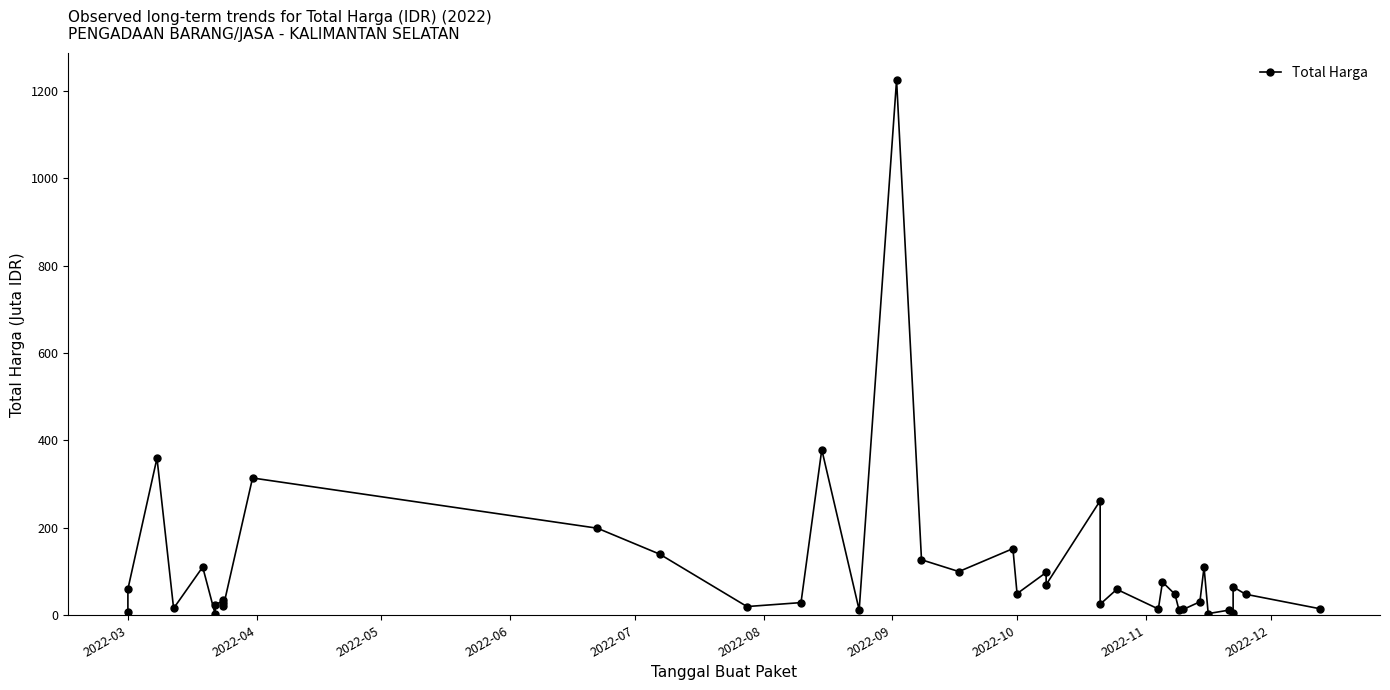

What is the smallest value displayed?

2.4